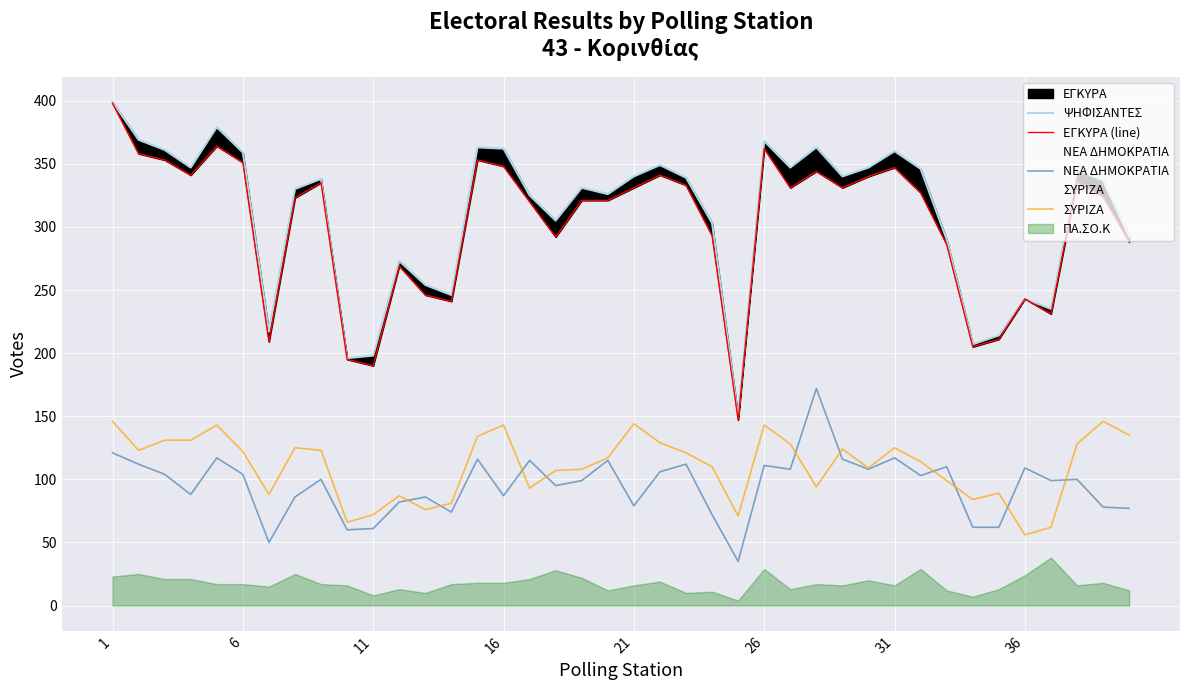

What is the highest value of the ΝΕΑ ΔΗΜΟΚΡΑΤΙΑ series?

172